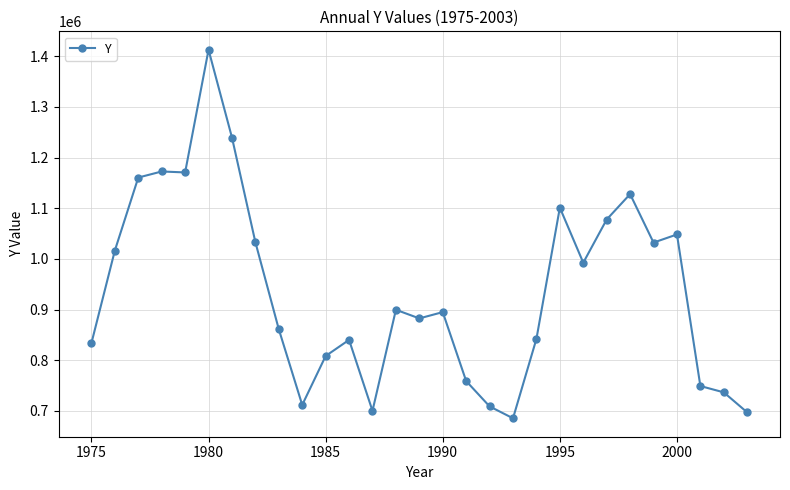

What is the maximum value shown in the chart?

1412750